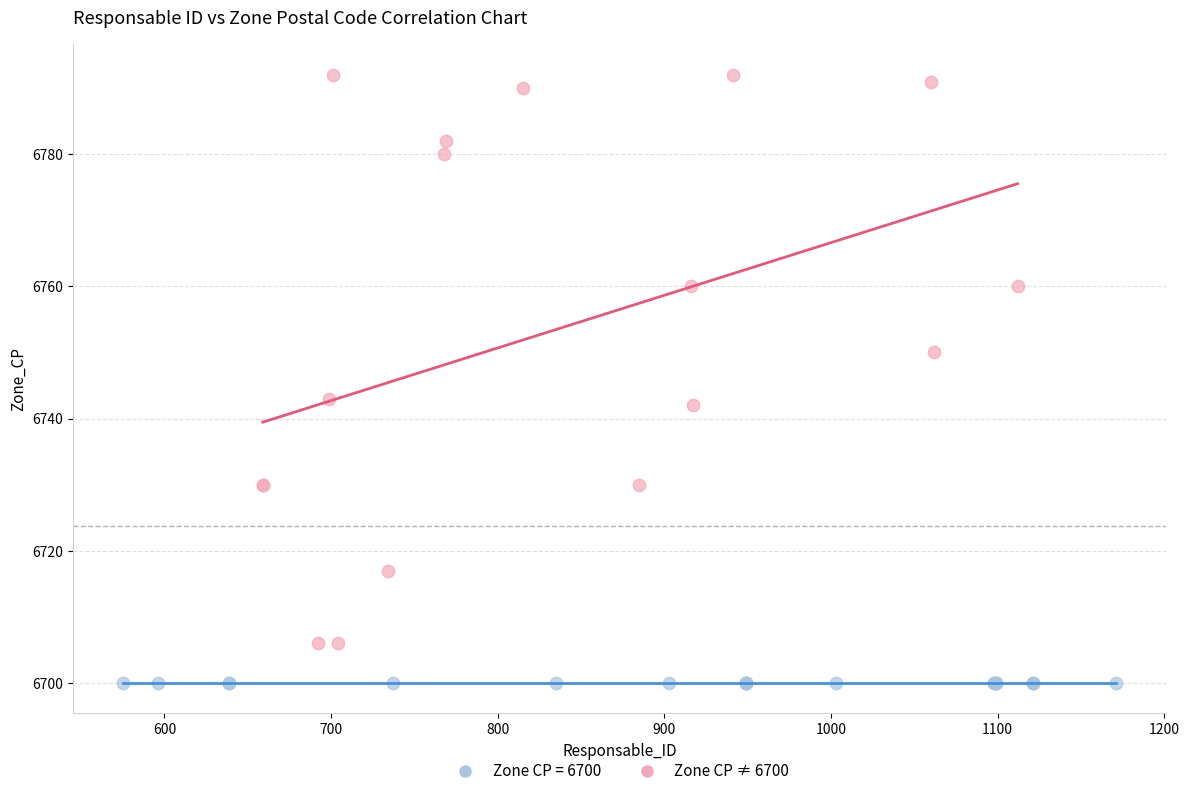

What are all the series names shown in the legend?

Zone CP = 6700, Zone CP ≠ 6700